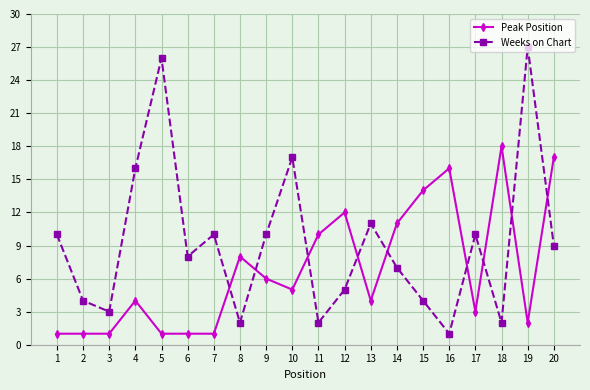

Is this an area chart (filled region under the line)?

No